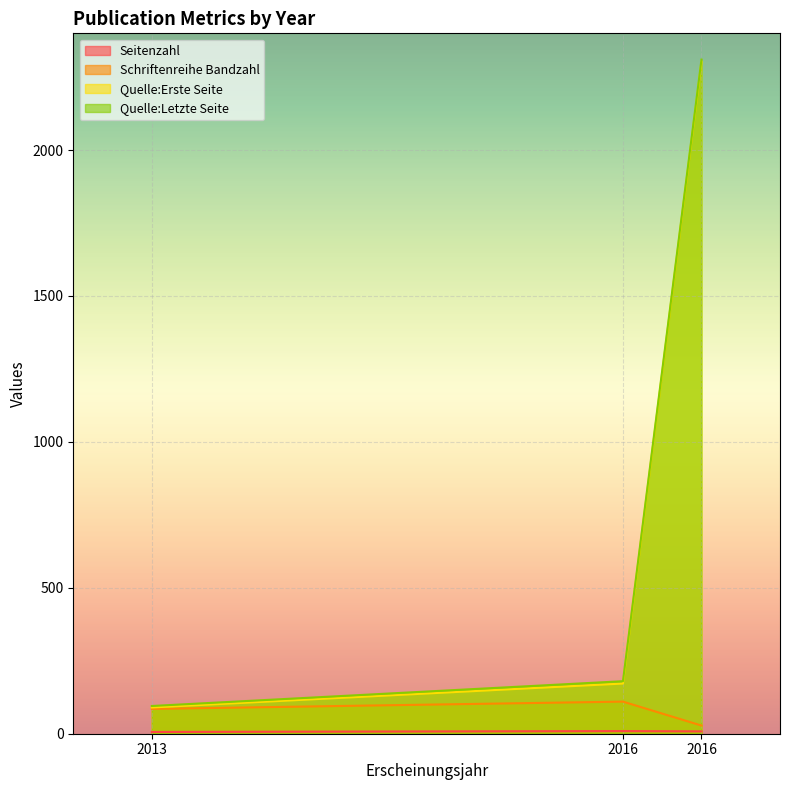

At which category is the sum across all series the highest?

2016